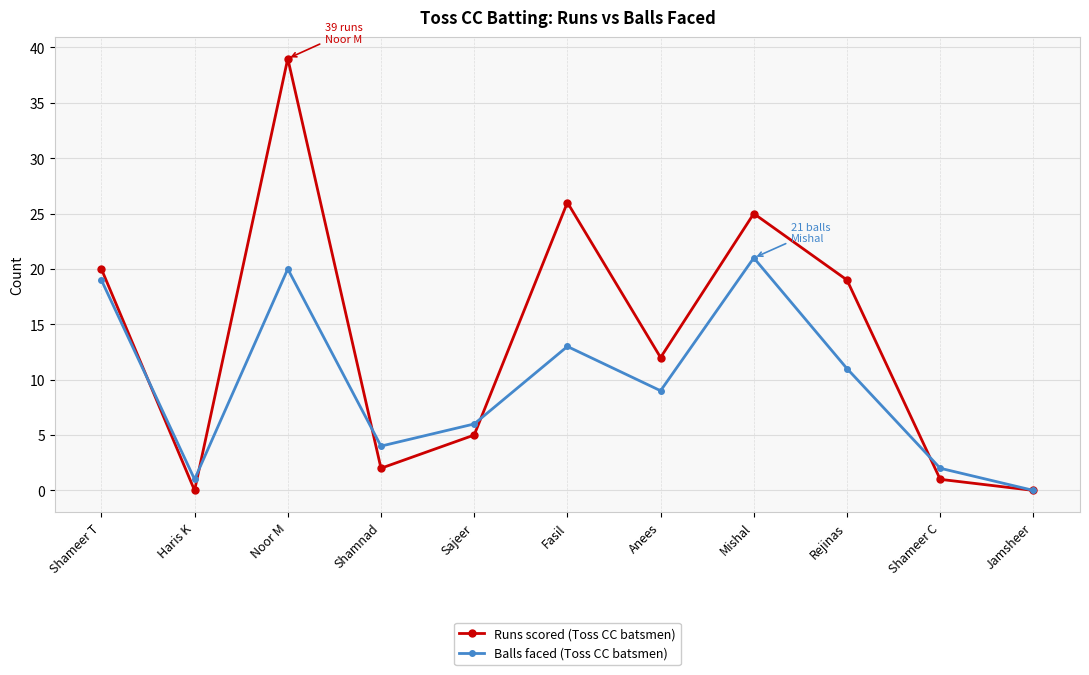

What is the value of the Runs scored (Toss CC batsmen) point at the 4th from the left?

2